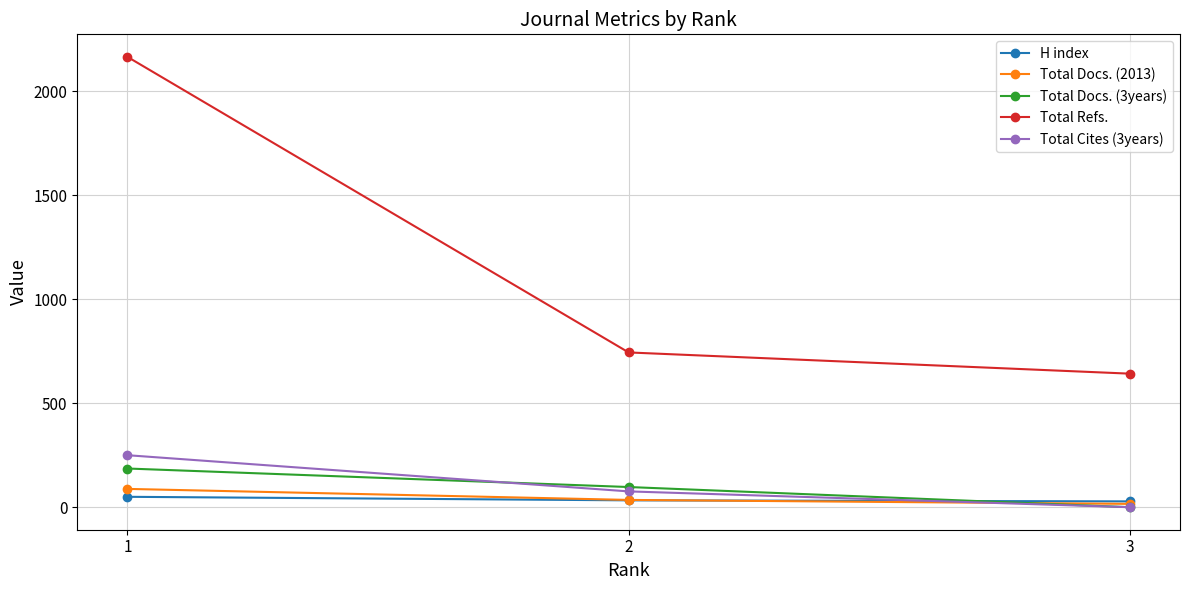

Does the chart display data point markers on the line(s)?

Yes